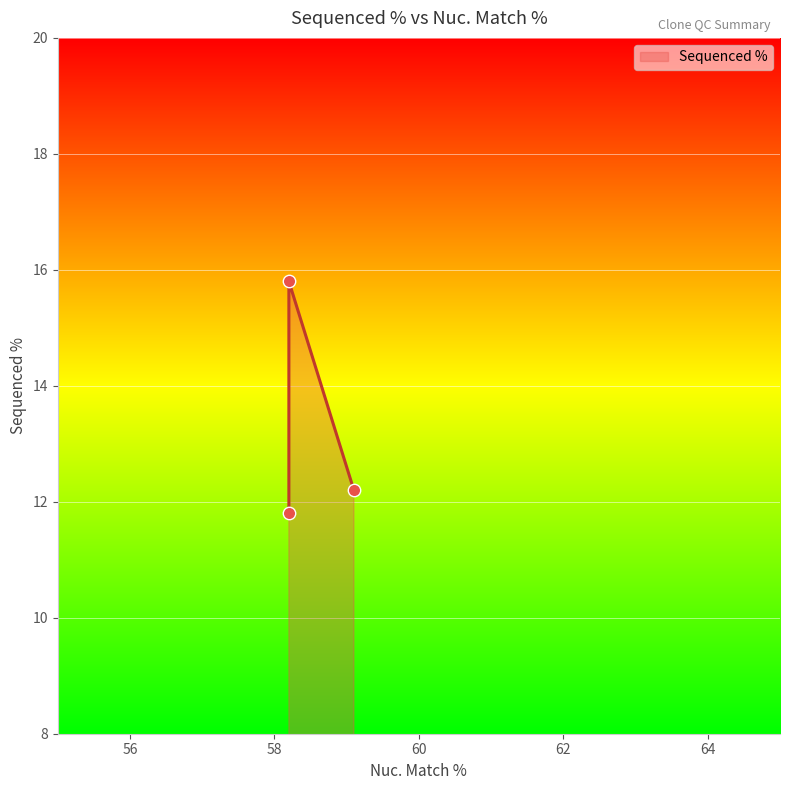

What is the ratio of the value at 58.2 to the value at 59.1?

1.0